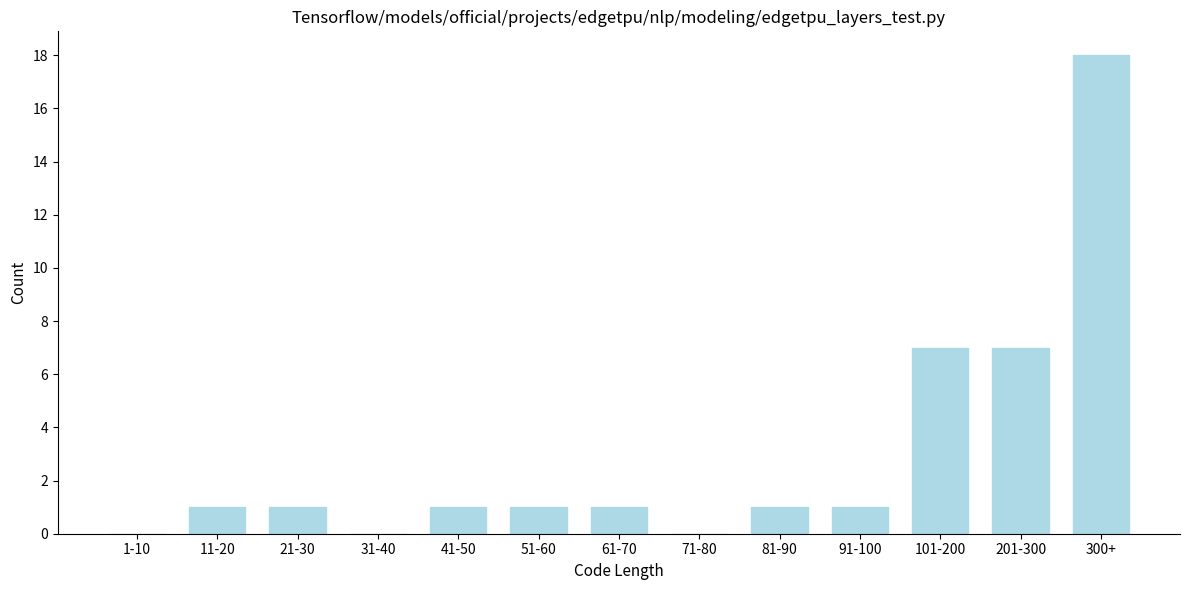

Reading left to right, list all the values displayed in this chart.

1-10=0	11-20=1	21-30=1	31-40=0	41-50=1	51-60=1	61-70=1	71-80=0	81-90=1	91-100=1	101-200=7	201-300=7	300+=18